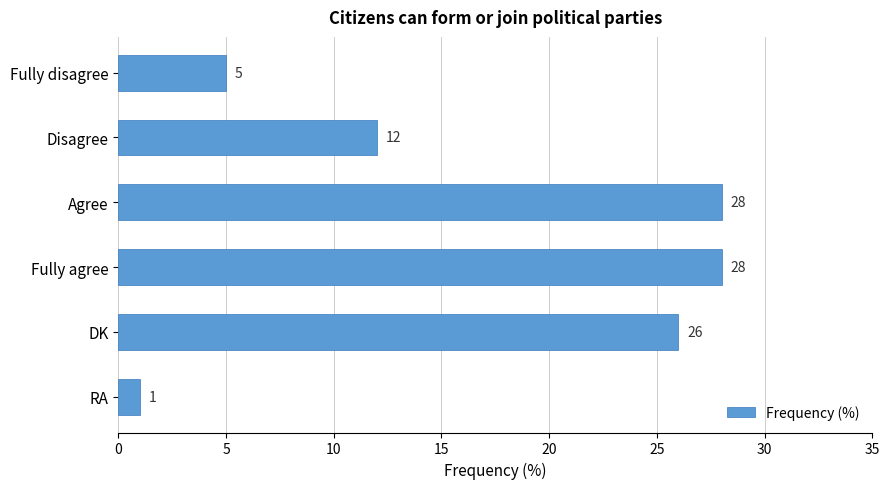

What is the difference between the maximum and minimum values?

27